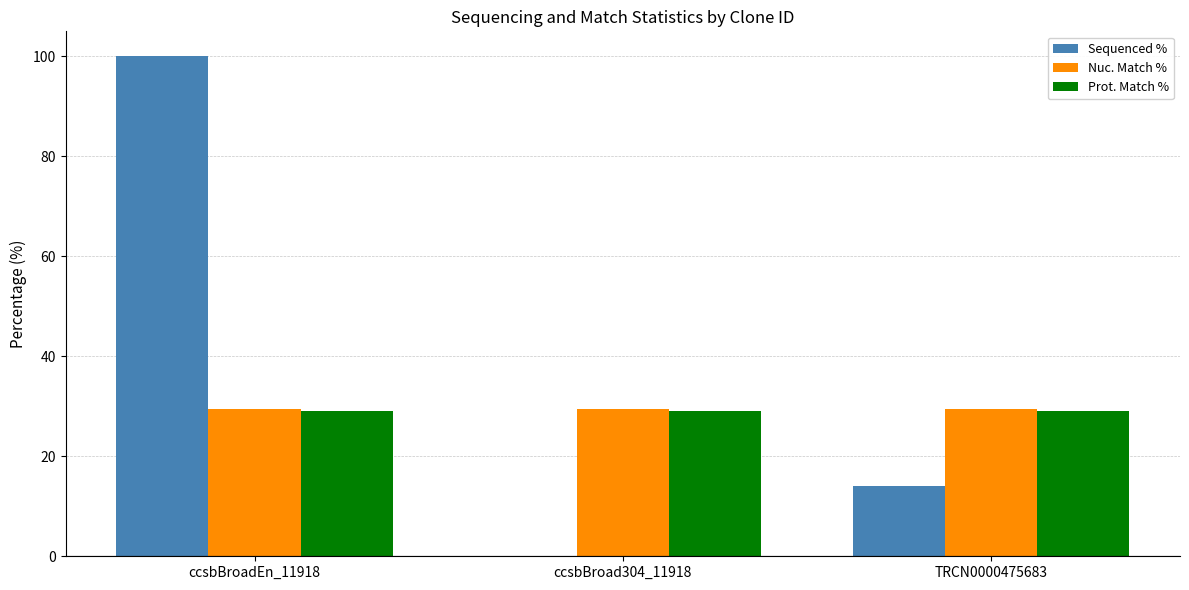

What are all the series names shown in the legend?

Sequenced %, Nuc. Match %, Prot. Match %